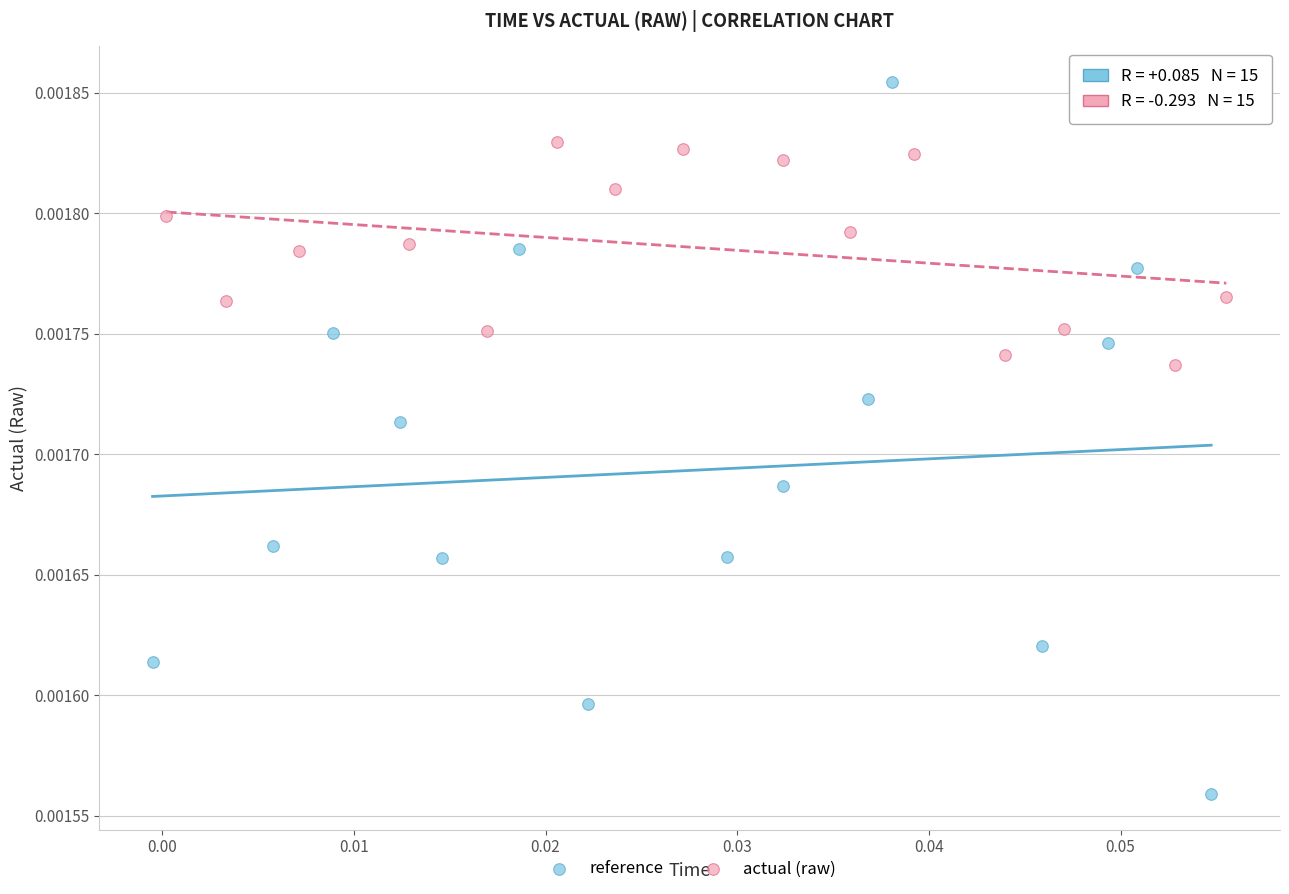

Which series contains the highest Y value?

reference